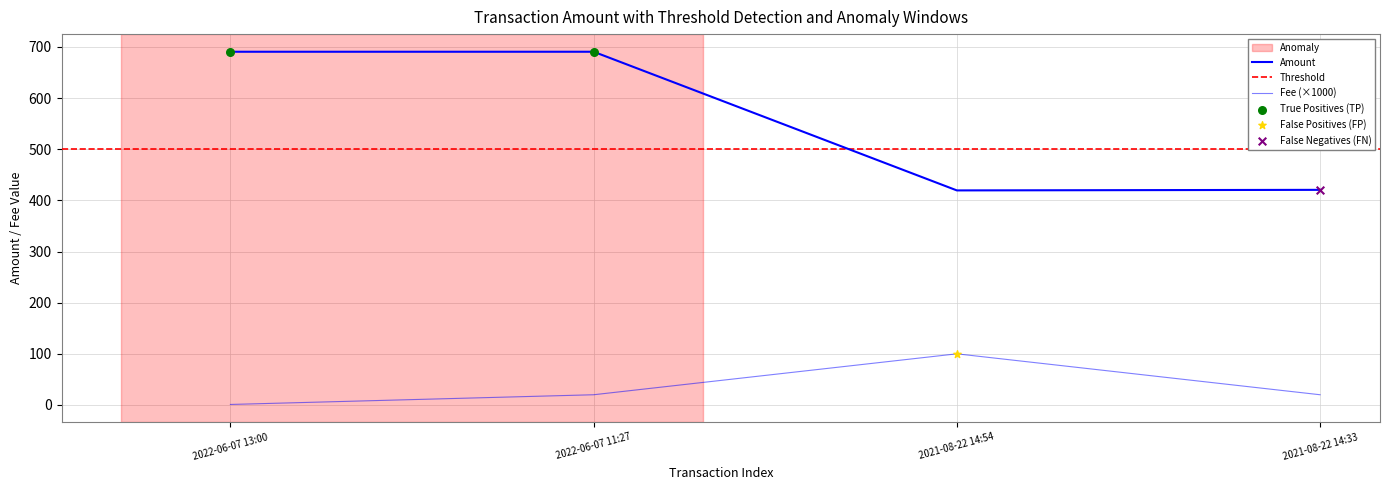

Which series has the widest spread of Y values?

Amount